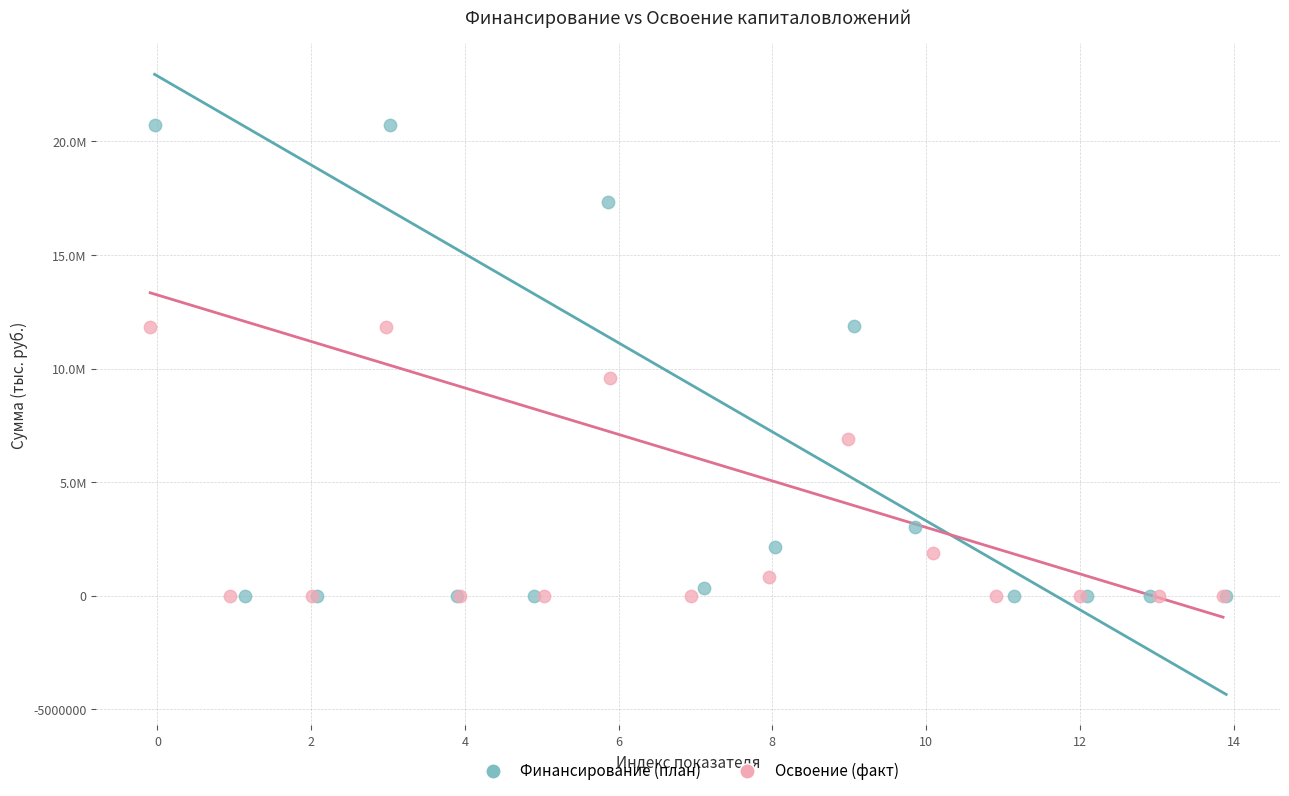

What are all the series names shown in the legend?

Финансирование (план), Освоение (факт)